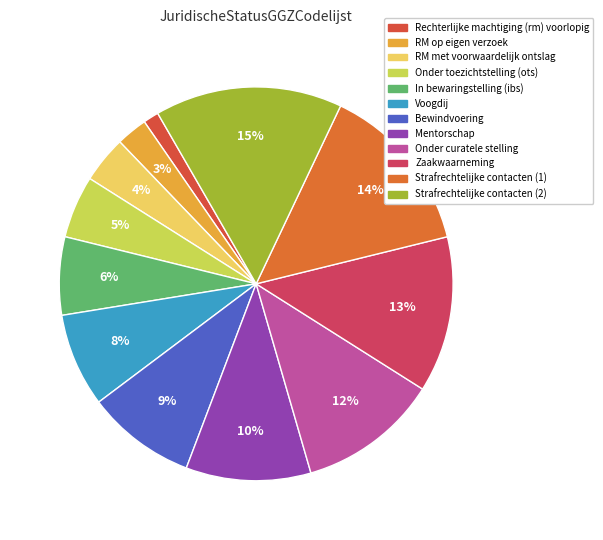

How many segments does this pie chart have?

12